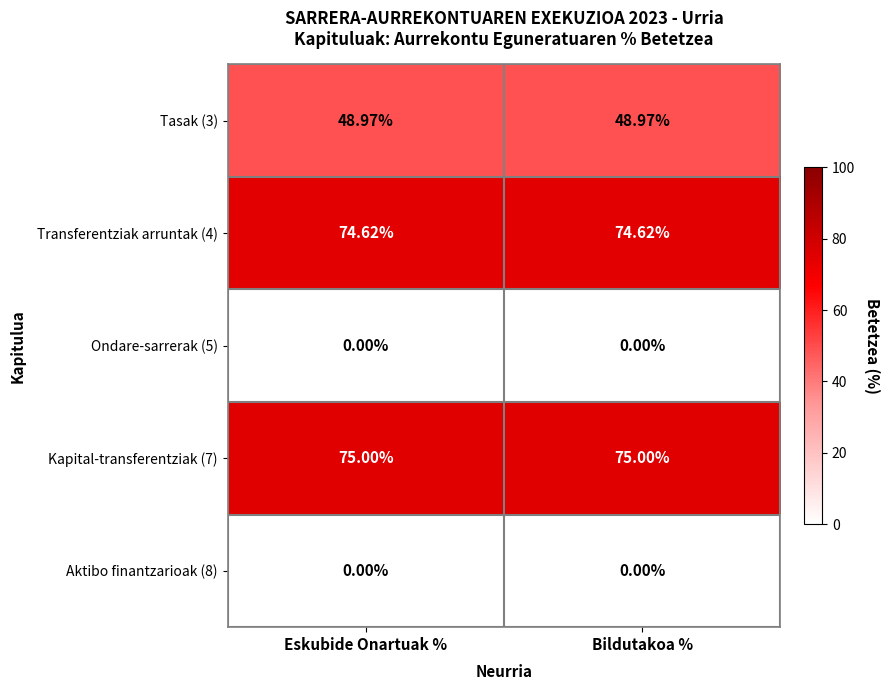

Count the number of data series in this chart.

5